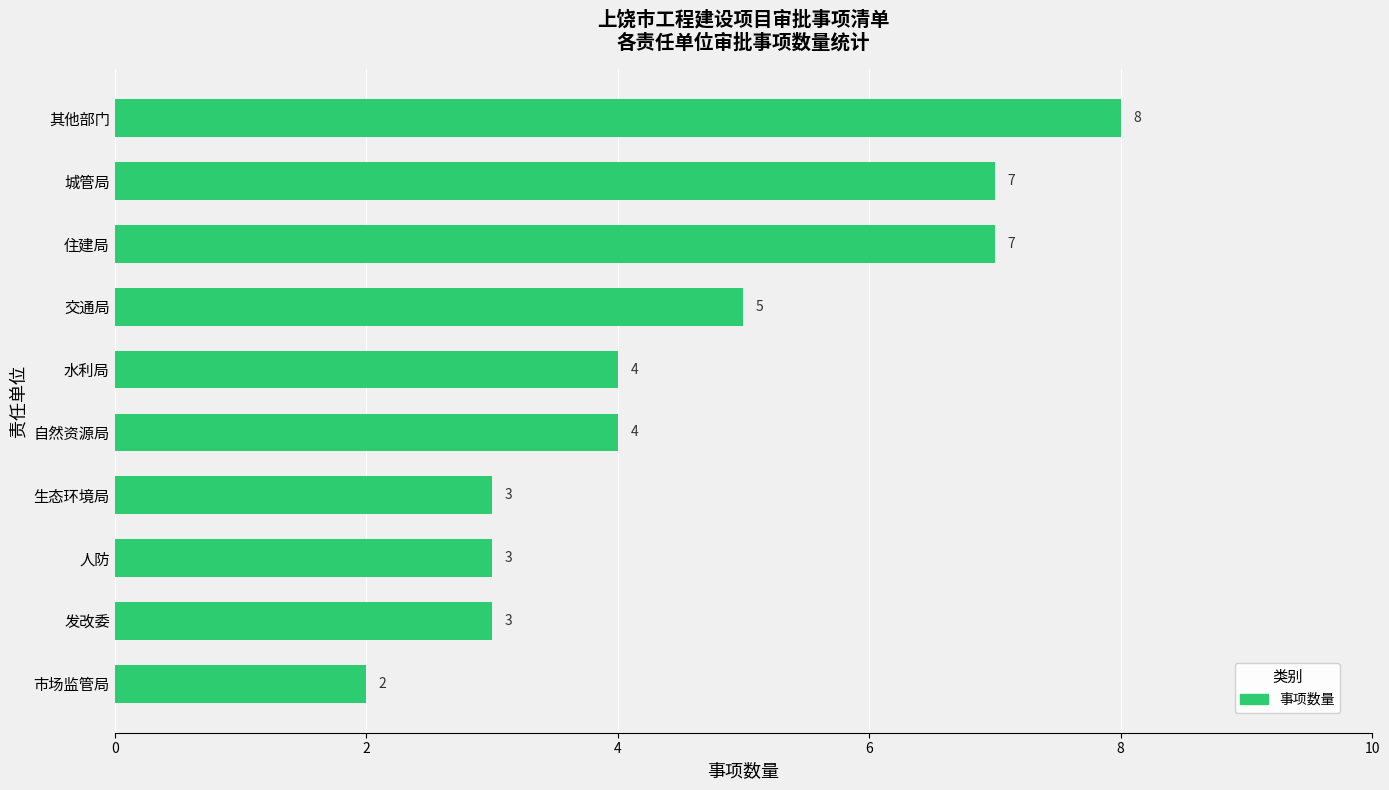

How many values are between 3 and 7?

8